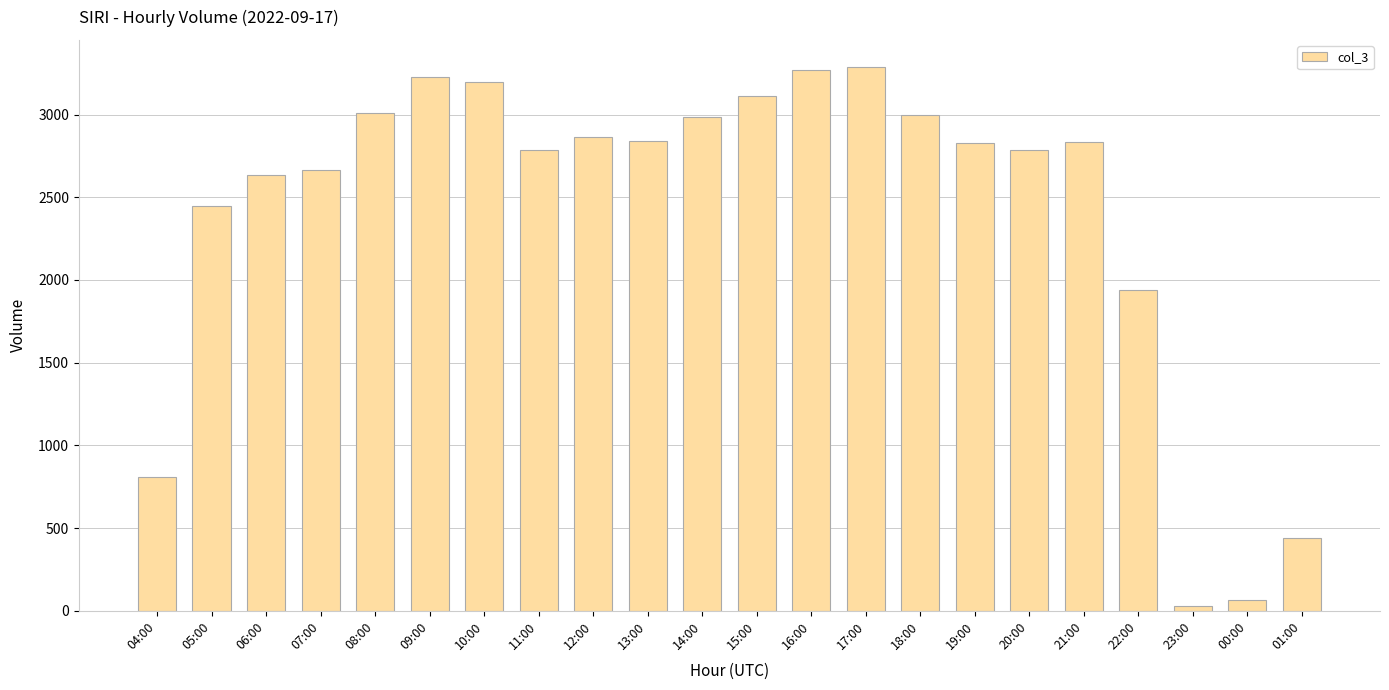

Does the chart contain any negative values?

No